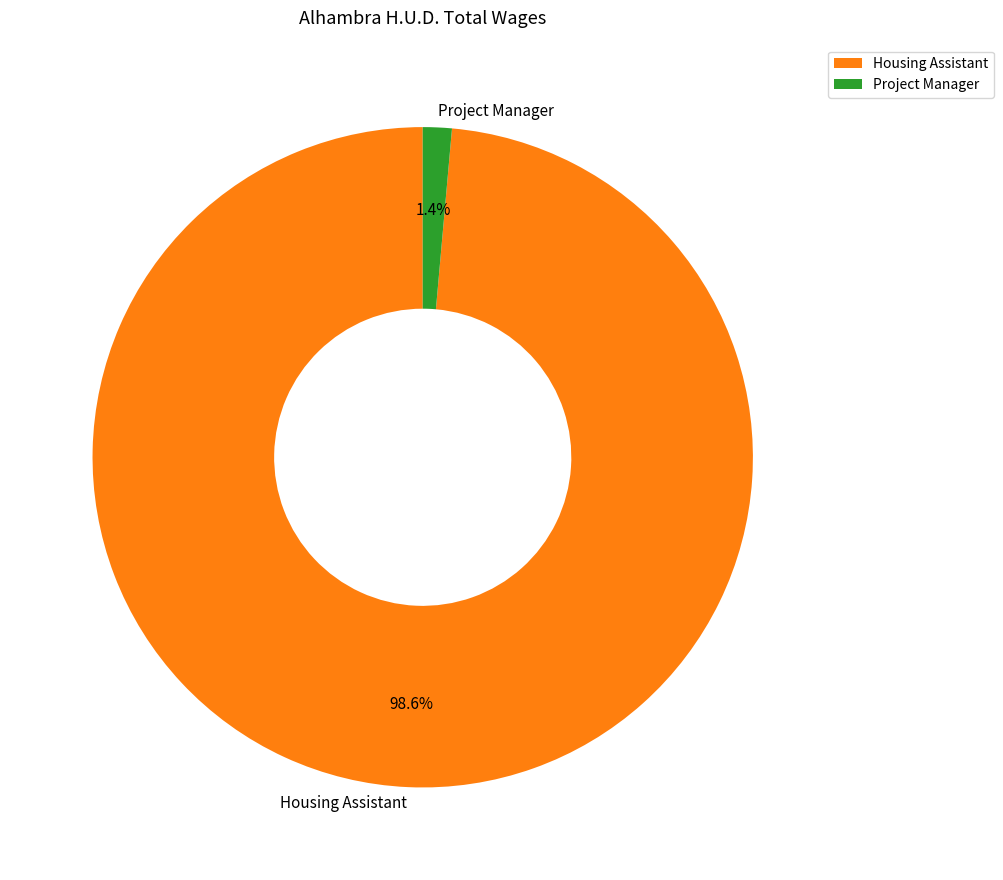

Which slice represents more than half of the pie?

Housing Assistant